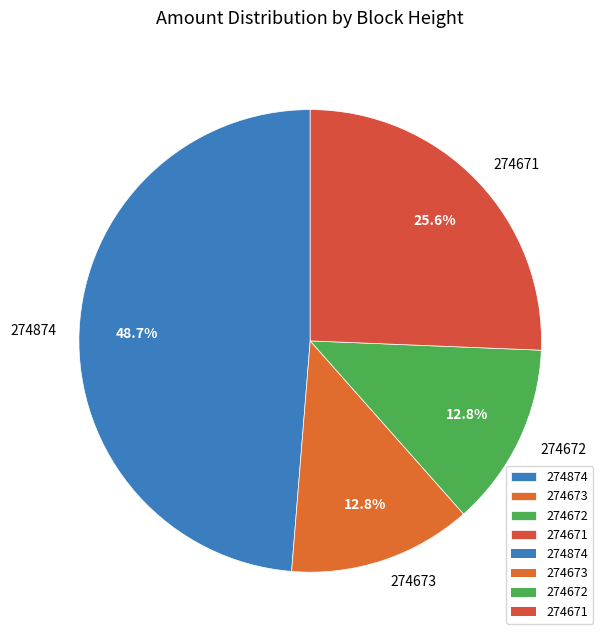

Do 274874 and 274673 together represent more than half of the pie?

Yes